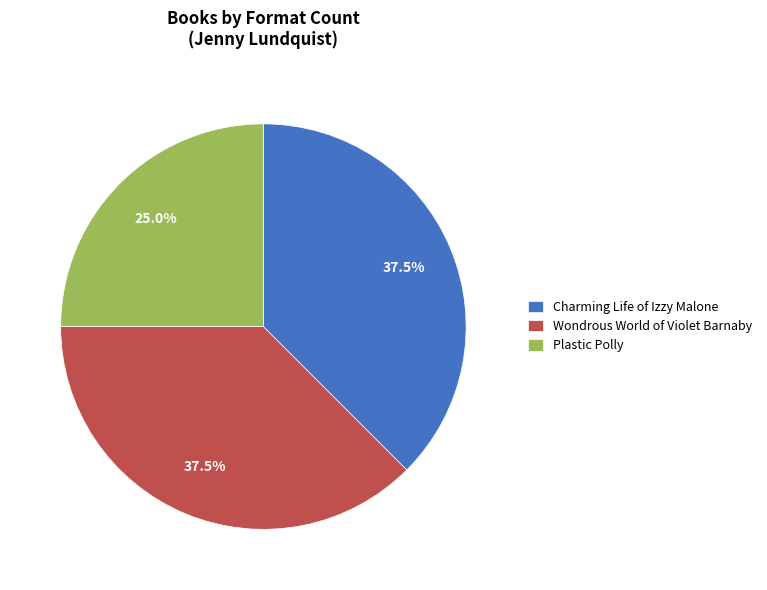

Does any single category account for the majority?

No